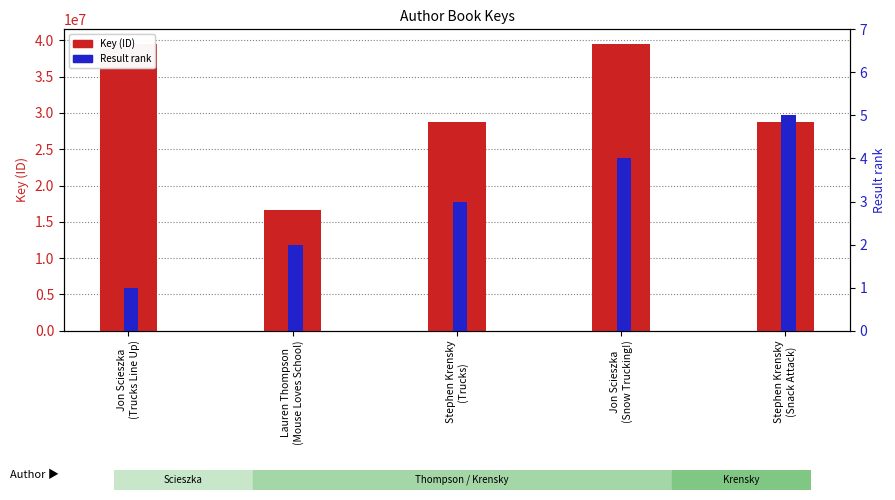

How many values in the Key (ID) series are below 28752566?

2